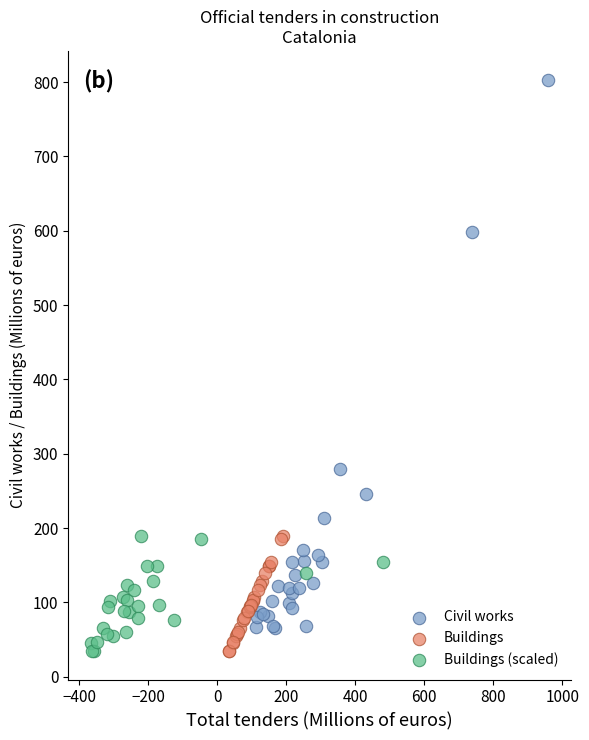

Which series reaches the maximum Y coordinate?

Civil works